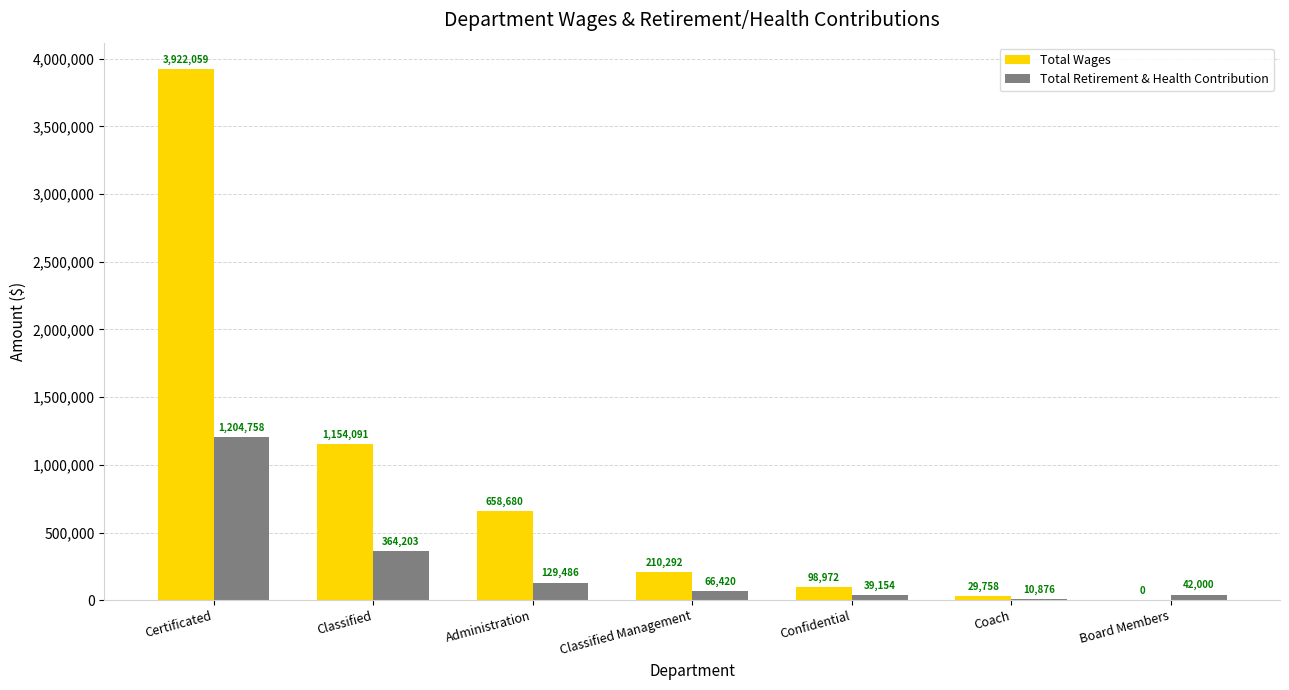

How many groups of bars are there?

7